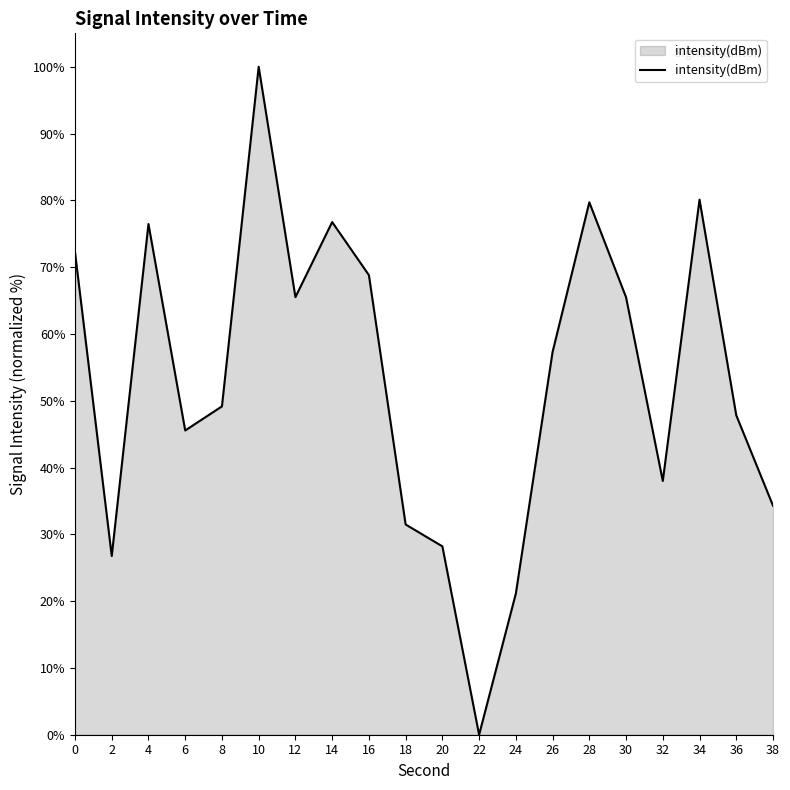

Which label corresponds to the smallest value in the chart?

22